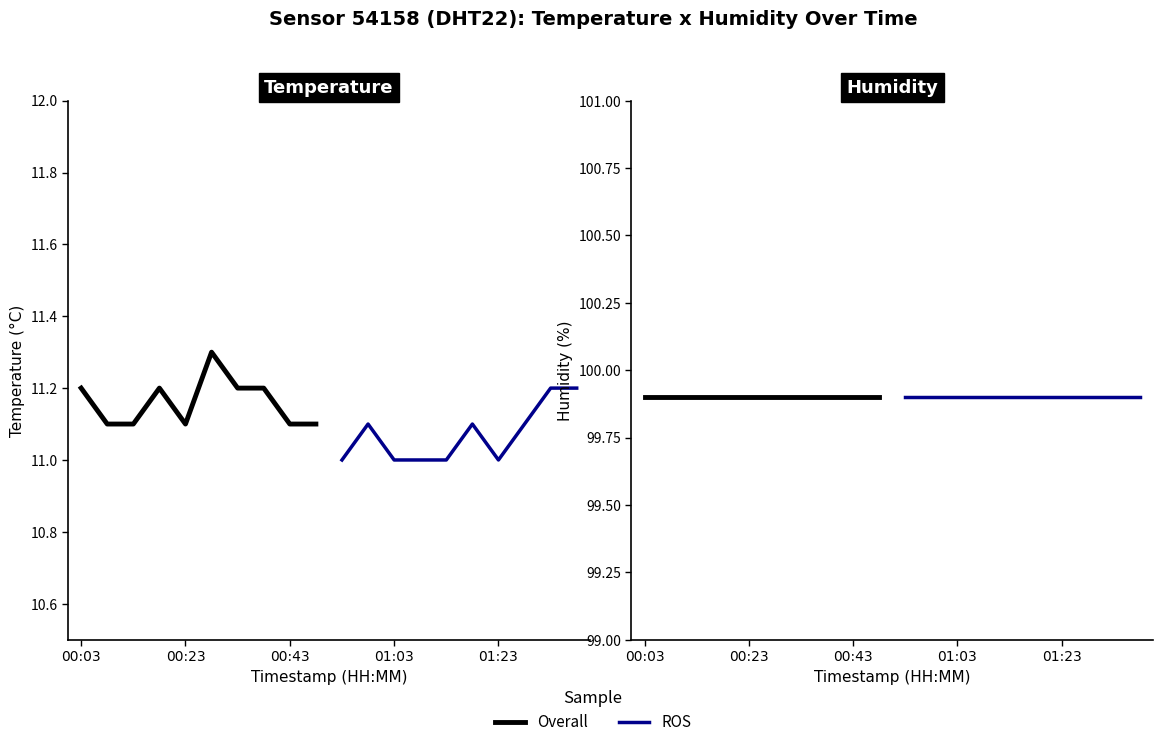

True or false: humidity and temperature intersect in this chart.

False